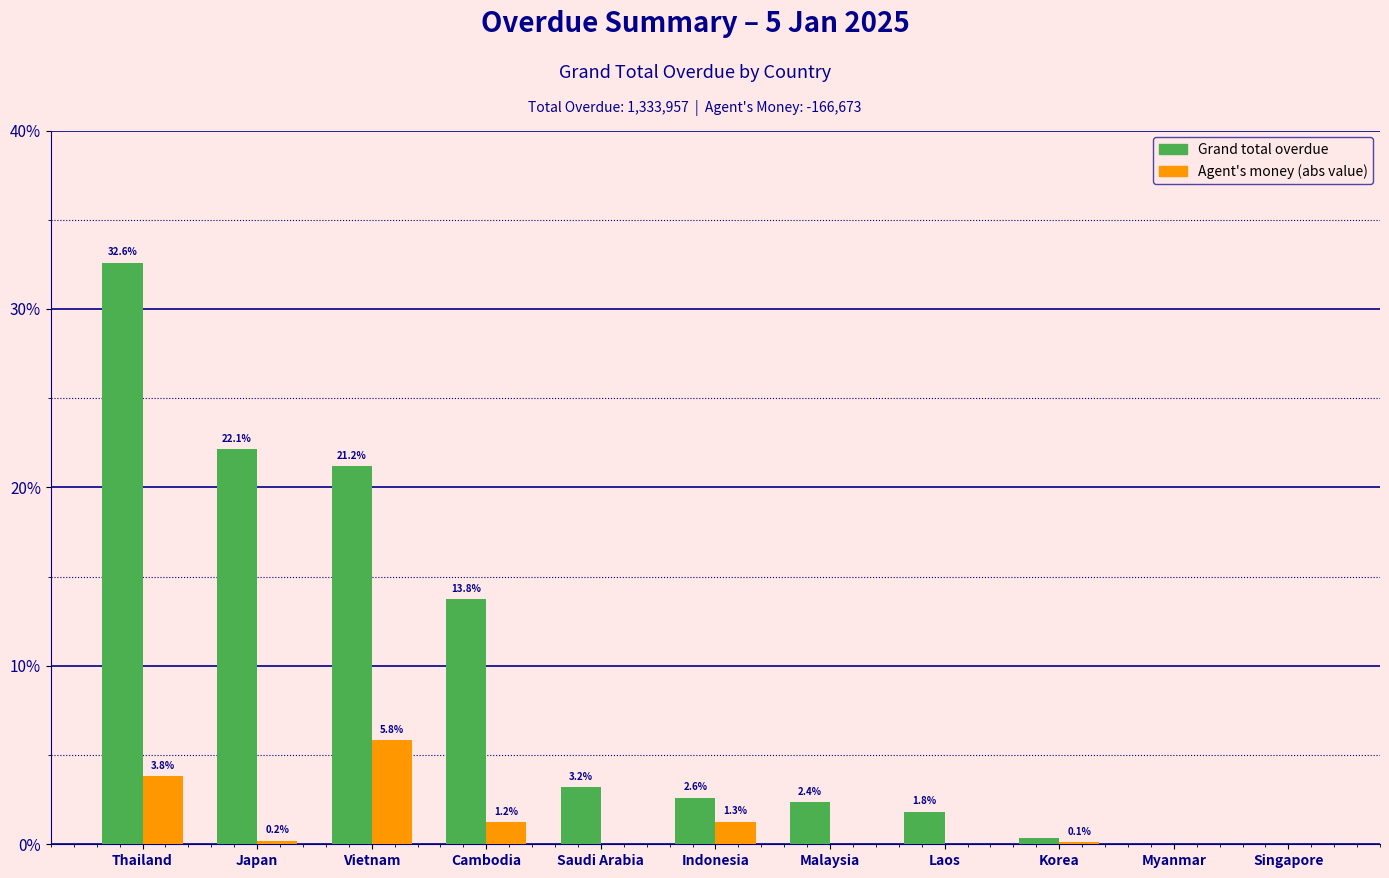

What is the total value across all series at Japan?

22.3